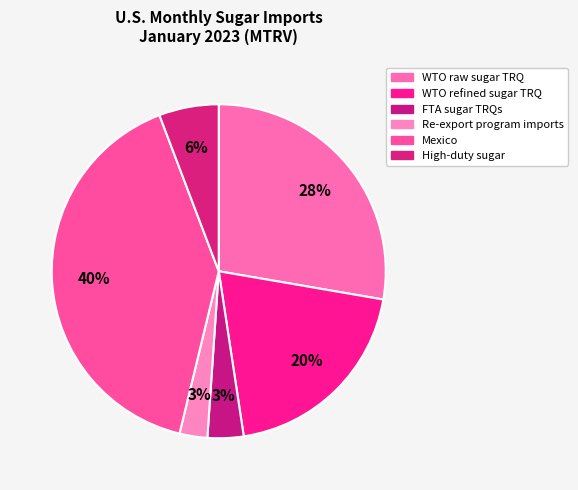

Is the sum of Mexico and FTA sugar TRQs greater than half?

No